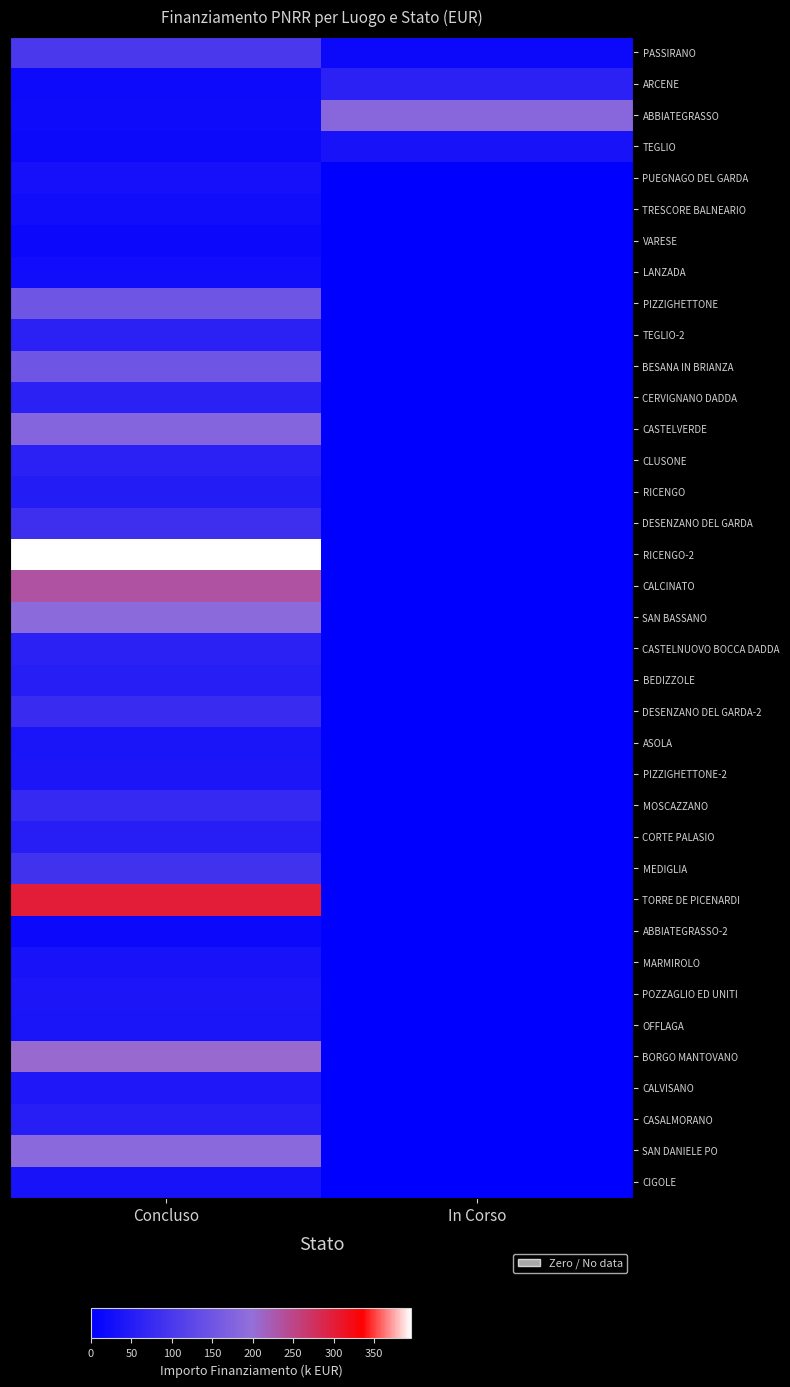

Reading left to right, transcribe all the data shown in this chart.

PASSIRANO: Concluso=0.3	In Corso=0.0
ARCENE: Concluso=0.0	In Corso=0.2
ABBIATEGRASSO: Concluso=0.1	In Corso=0.5
TEGLIO: Concluso=0.0	In Corso=0.1
PUEGNAGO DEL GARDA: Concluso=0.1	In Corso=0.0
TRESCORE BALNEARIO: Concluso=0.1	In Corso=0.0
VARESE: Concluso=0.0	In Corso=0.0
LANZADA: Concluso=0.1	In Corso=0.0
PIZZIGHETTONE: Concluso=0.4	In Corso=0.0
TEGLIO-2: Concluso=0.2	In Corso=0.0
BESANA IN BRIANZA: Concluso=0.4	In Corso=0.0
CERVIGNANO DADDA: Concluso=0.2	In Corso=0.0
CASTELVERDE: Concluso=0.5	In Corso=0.0
CLUSONE: Concluso=0.2	In Corso=0.0
RICENGO: Concluso=0.1	In Corso=0.0
DESENZANO DEL GARDA: Concluso=0.2	In Corso=0.0
RICENGO-2: Concluso=1.0	In Corso=0.0
CALCINATO: Concluso=0.6	In Corso=0.0
SAN BASSANO: Concluso=0.5	In Corso=0.0
CASTELNUOVO BOCCA DADDA: Concluso=0.2	In Corso=0.0
BEDIZZOLE: Concluso=0.1	In Corso=0.0
DESENZANO DEL GARDA-2: Concluso=0.2	In Corso=0.0
ASOLA: Concluso=0.1	In Corso=0.0
PIZZIGHETTONE-2: Concluso=0.1	In Corso=0.0
MOSCAZZANO: Concluso=0.2	In Corso=0.0
CORTE PALASIO: Concluso=0.1	In Corso=0.0
MEDIGLIA: Concluso=0.2	In Corso=0.0
TORRE DE PICENARDI: Concluso=0.8	In Corso=0.0
ABBIATEGRASSO-2: Concluso=0.0	In Corso=0.0
MARMIROLO: Concluso=0.1	In Corso=0.0
POZZAGLIO ED UNITI: Concluso=0.1	In Corso=0.0
OFFLAGA: Concluso=0.1	In Corso=0.0
BORGO MANTOVANO: Concluso=0.5	In Corso=0.0
CALVISANO: Concluso=0.1	In Corso=0.0
CASALMORANO: Concluso=0.1	In Corso=0.0
SAN DANIELE PO: Concluso=0.5	In Corso=0.0
CIGOLE: Concluso=0.1	In Corso=0.0